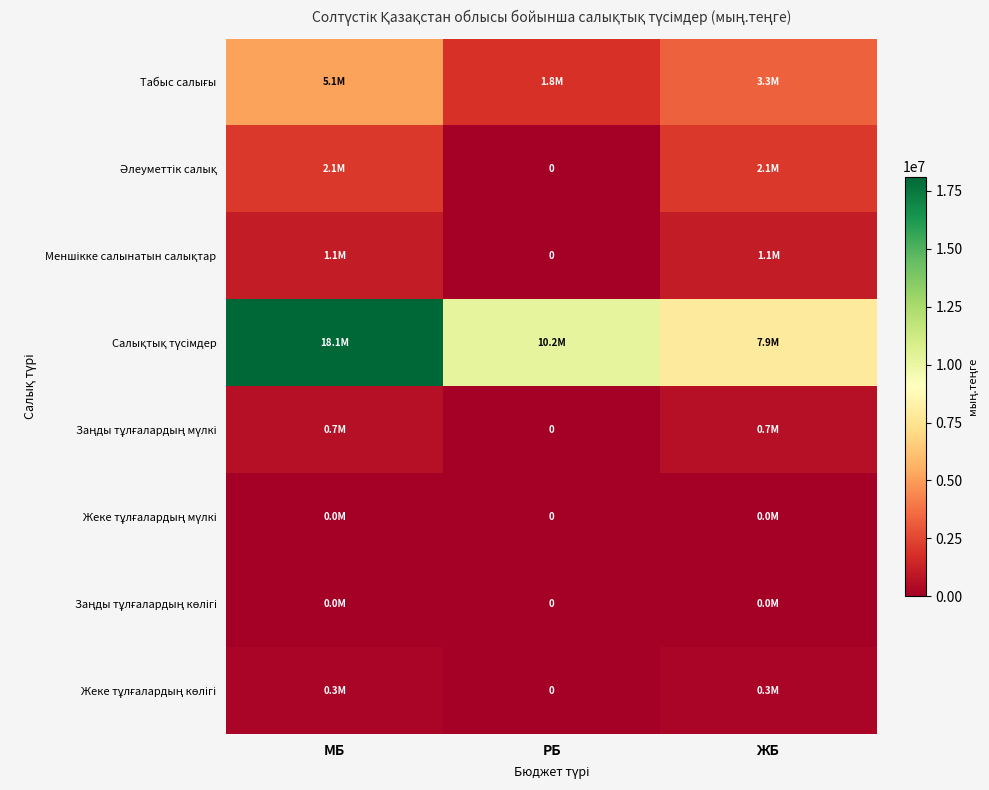

Is the value of Заңды тұлғалардың көлігі at РБ greater than the value of Заңды тұлғалардың мүлкі at РБ?

No